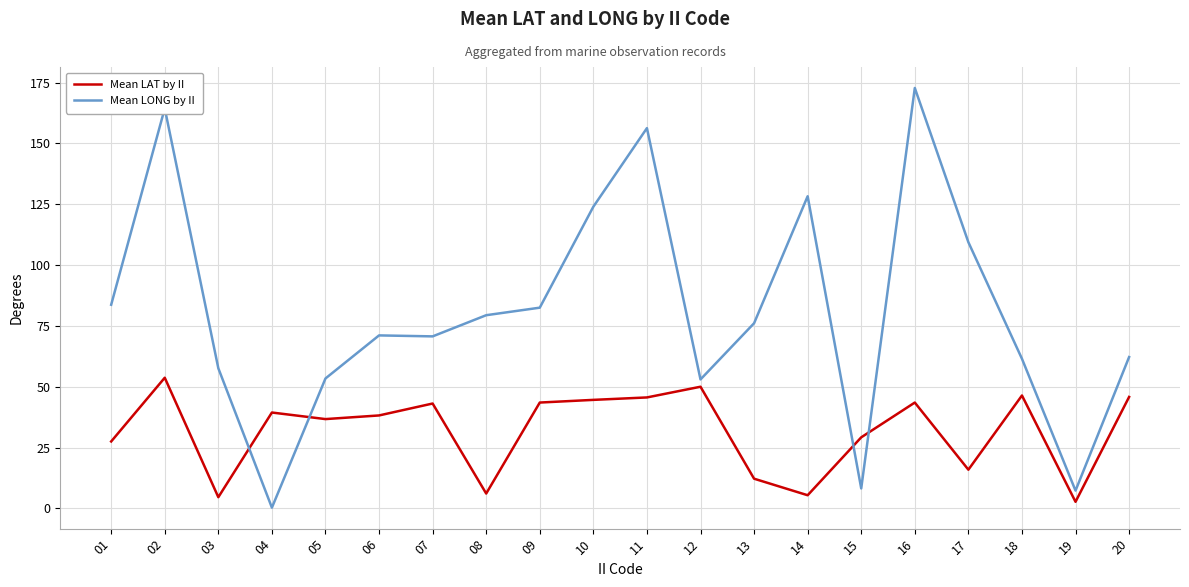

Where do Mean LONG by II and Mean LAT by II first cross each other?

03 and 04